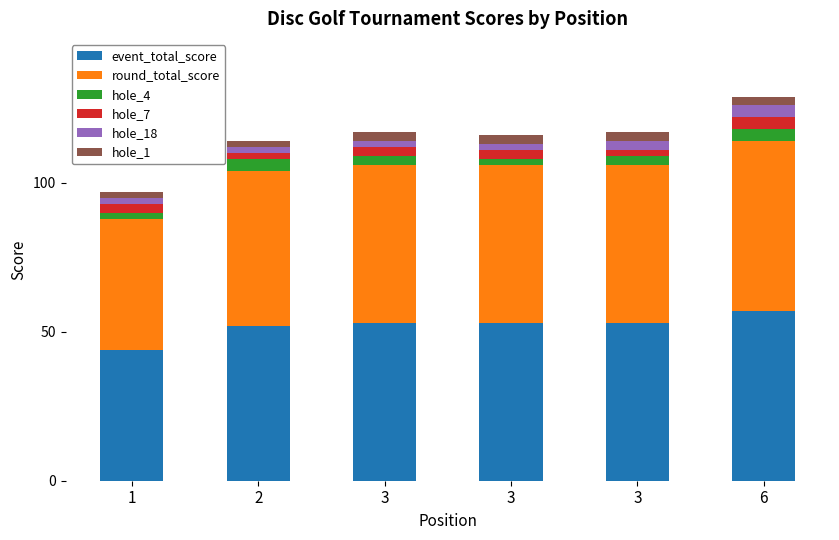

True or false: hole_18 has a value of 1 at 3.

False